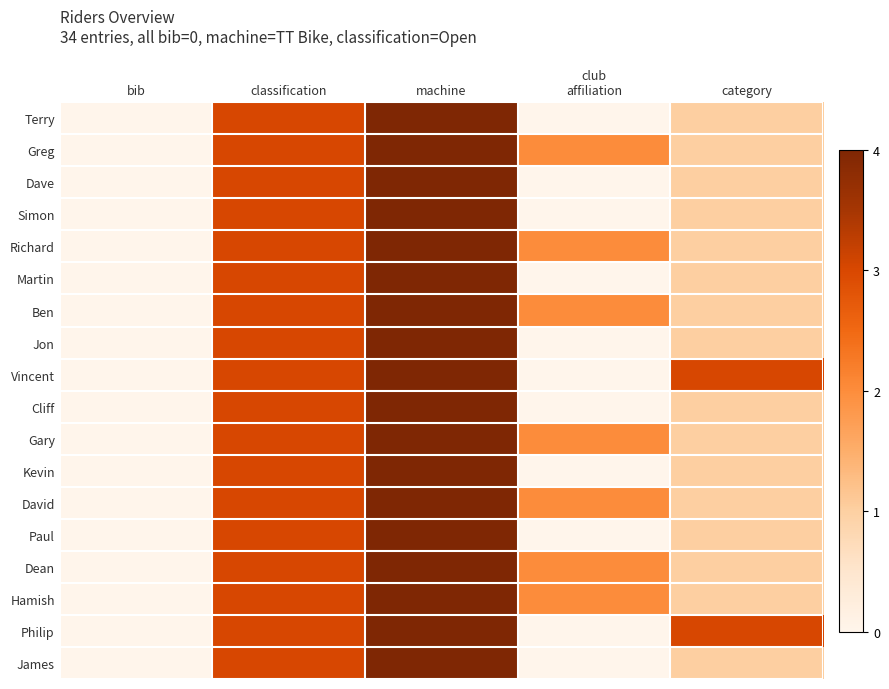

What is the difference between the highest and lowest values at club
affiliation?

2